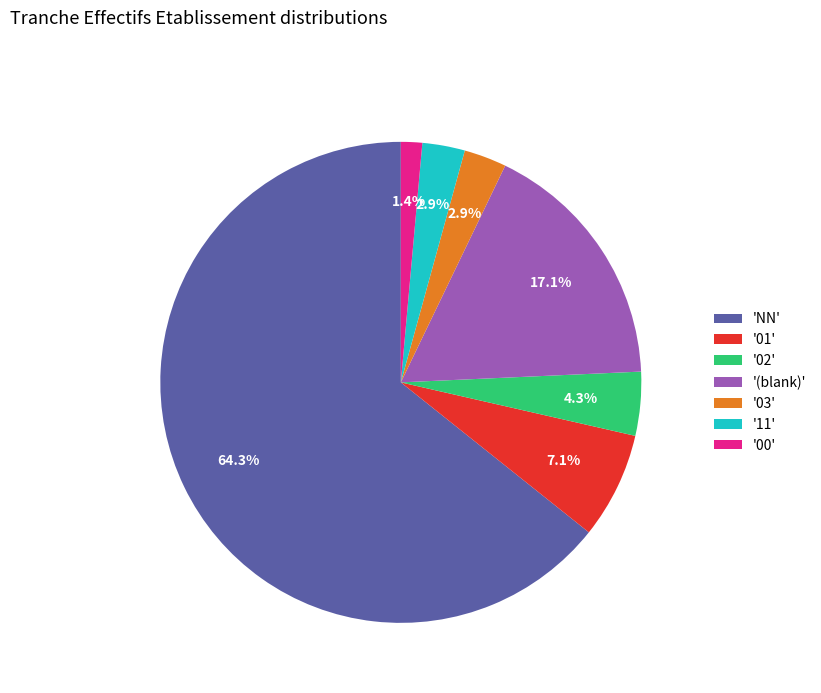

Which category accounts for the majority?

'NN'